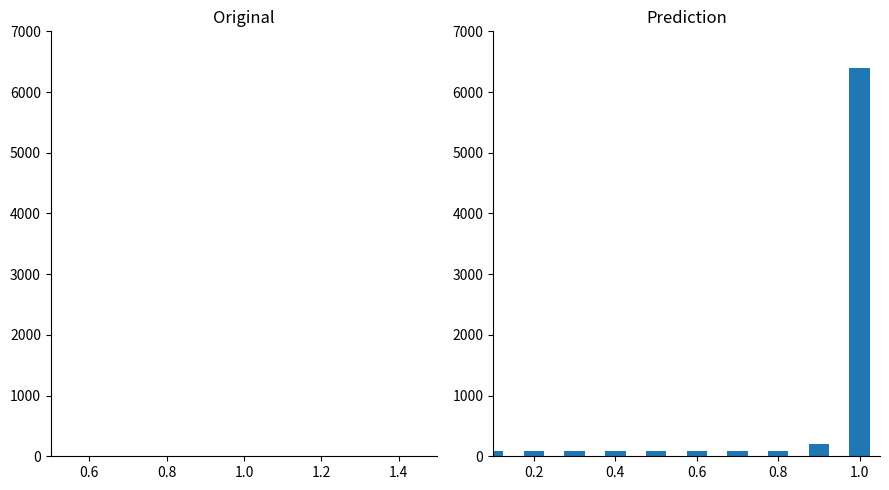

How many distinct data groups are displayed?

1